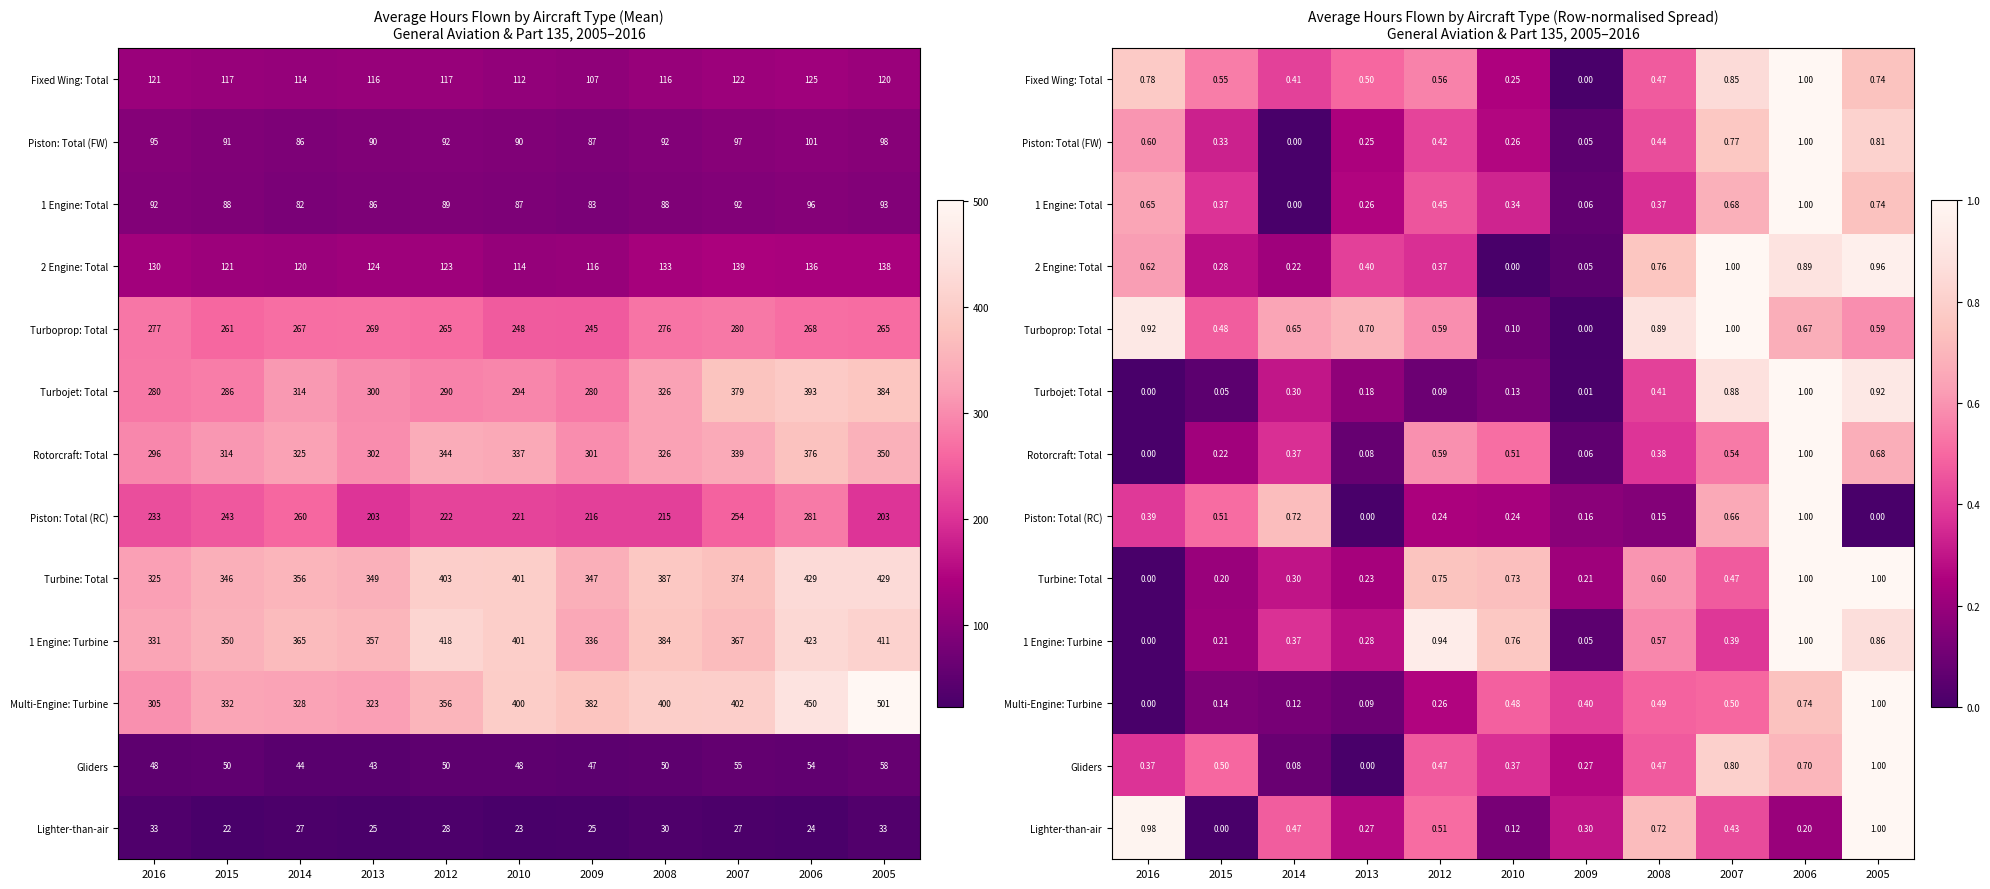

What is the sum of all 1 Engine: Turbine values?

5.4